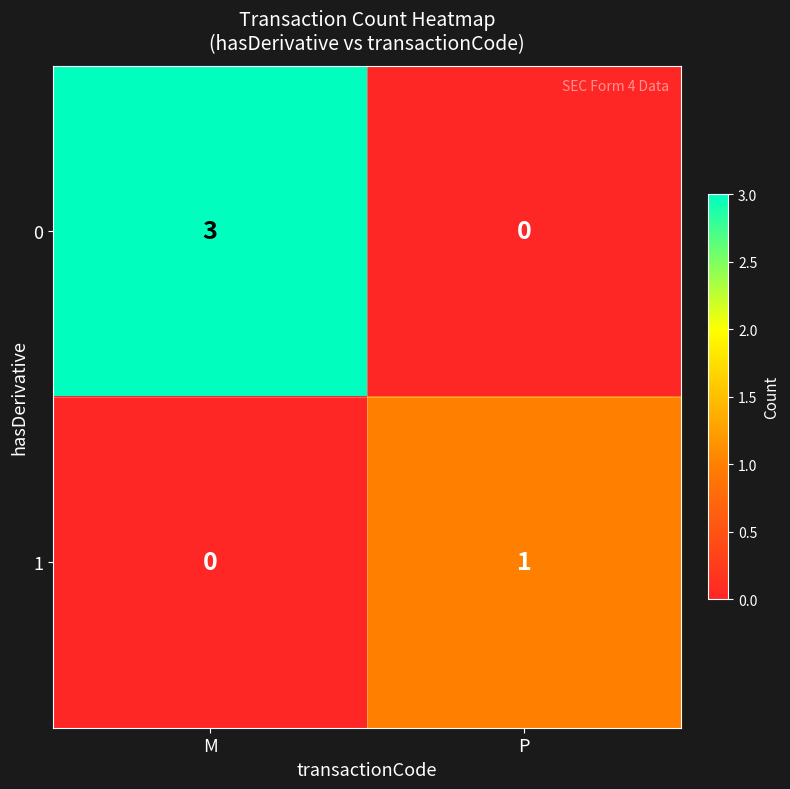

Which series has the largest range (max minus min)?

0